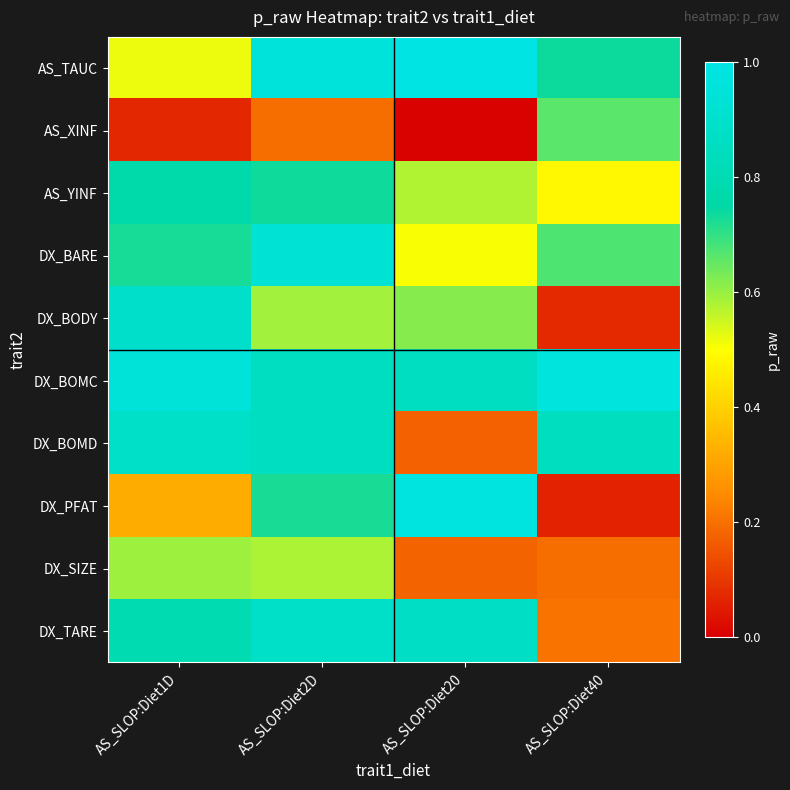

Which series has the largest range (max minus min)?

DX_PFAT